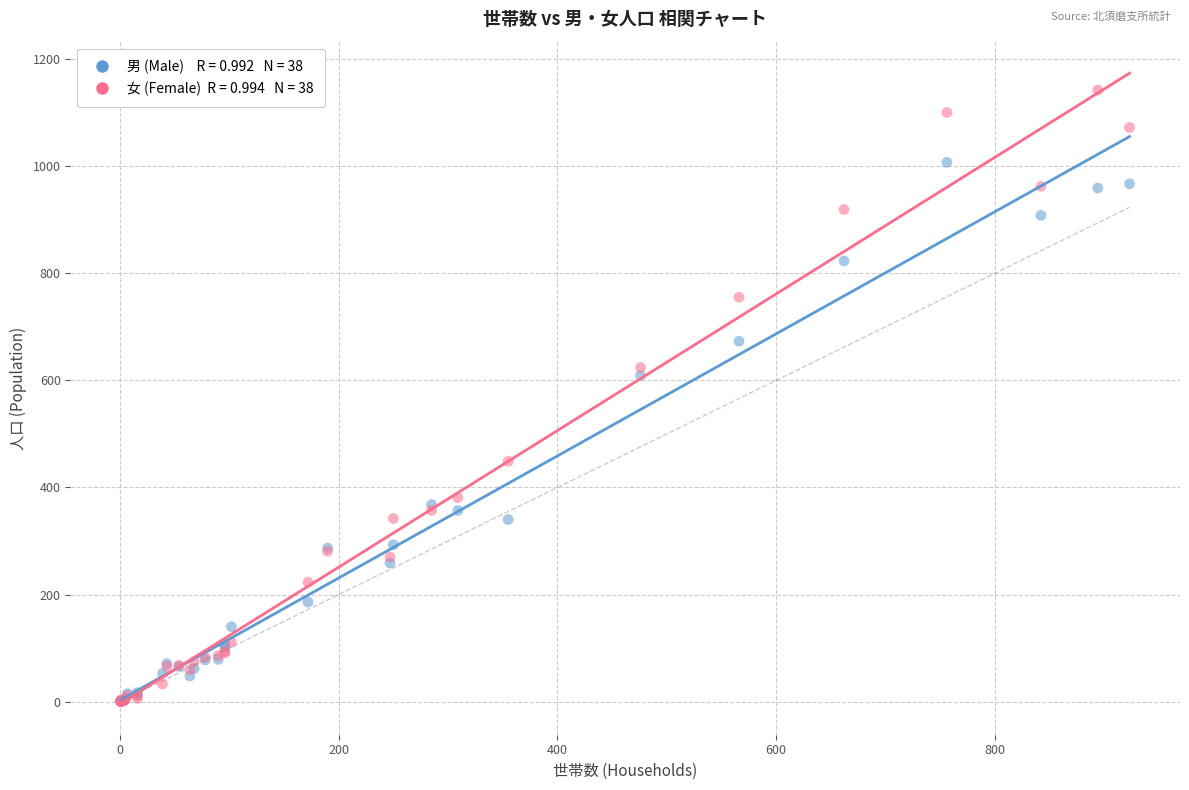

Across all series, what Y value is closest to 571?

609